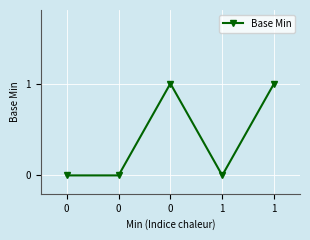

Rank the categories by value from lowest to highest.

0, 0, 1, 0, 1